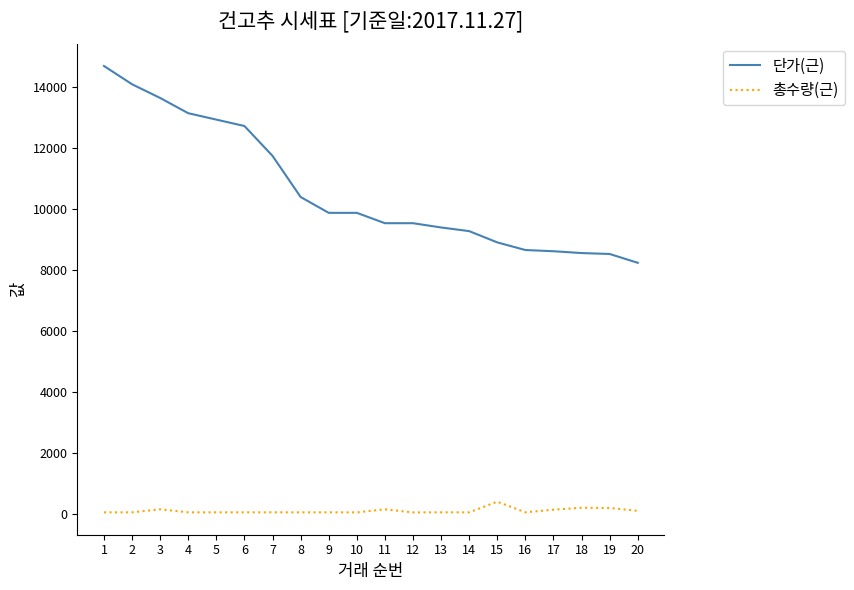

What is the maximum value for 단가(근)?

14700